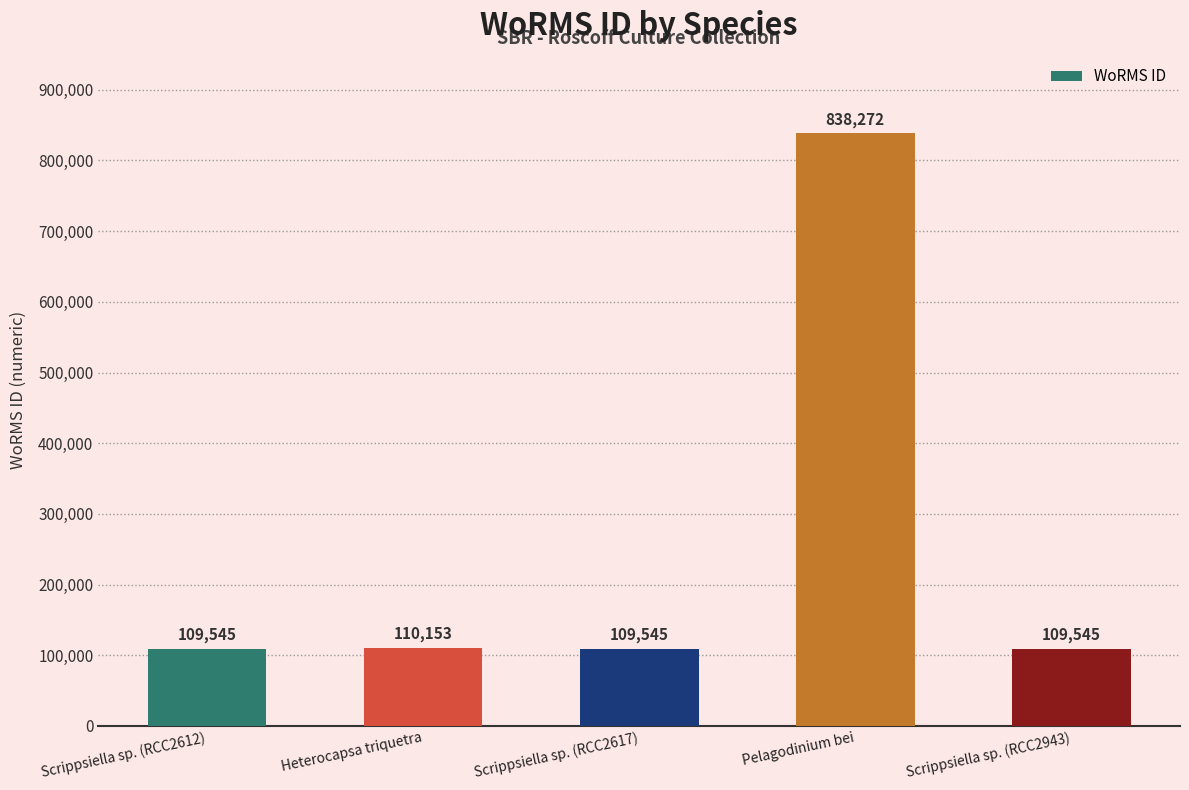

What is the average value?

255412